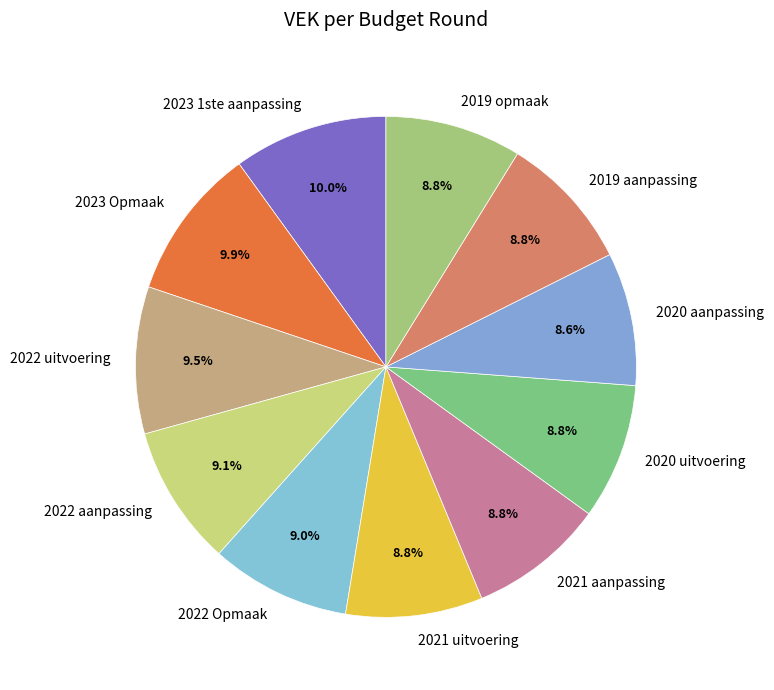

To the nearest percent, what is the combined percentage of 2021 aanpassing and 2020 uitvoering?

18%